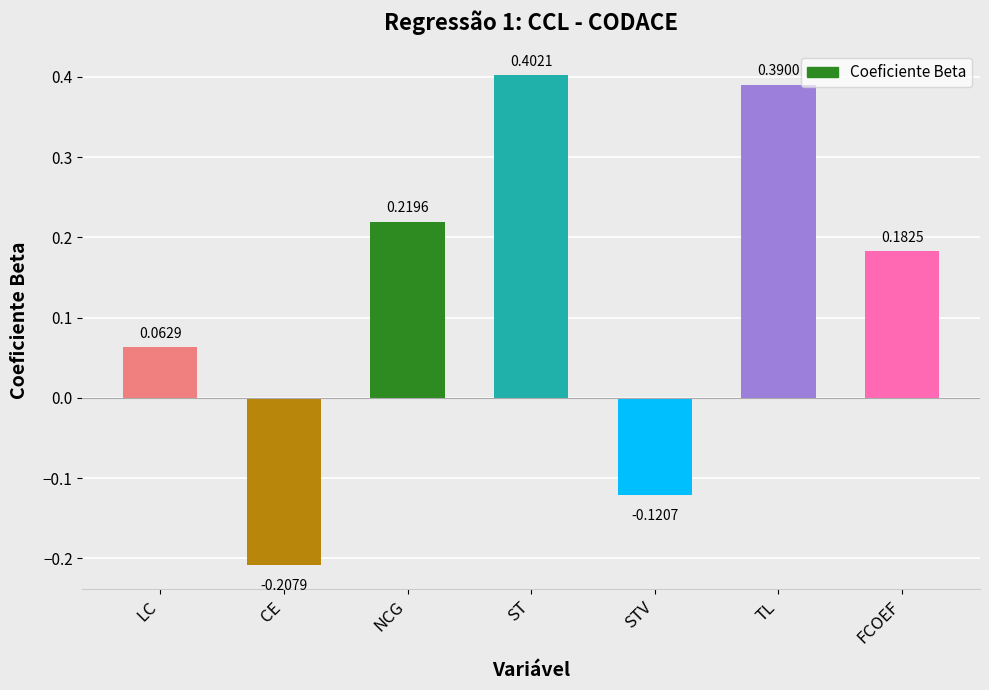

What is the label of the 3rd bar from the left?

NCG